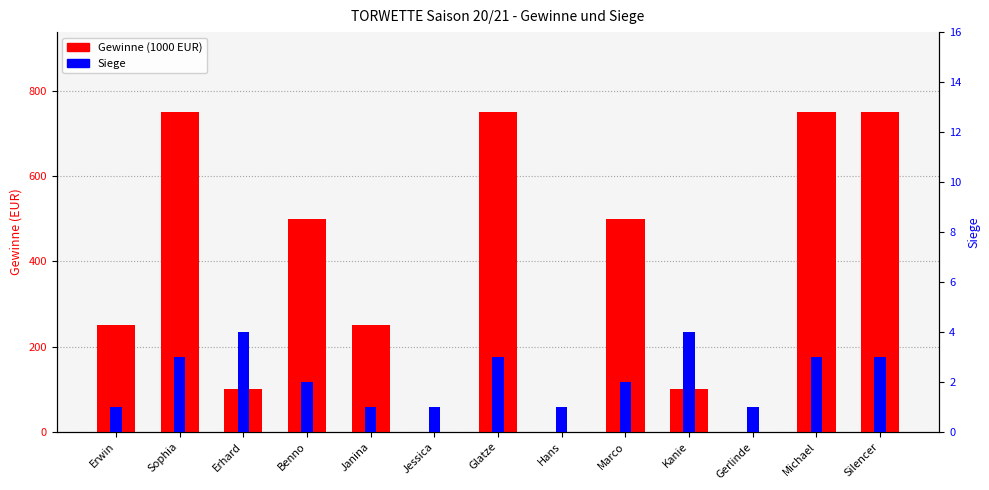

Reading right to left, extract all data points from this chart.

Gewinne (1000 EUR): Silencer=750	Michael=750	Gerlinde=0	Kanie=100	Marco=500	Hans=0	Glatze=750	Jessica=0	Janina=250	Benno=500	Erhard=100	Sophia=750	Erwin=250
Siege: Silencer=3	Michael=3	Gerlinde=1	Kanie=4	Marco=2	Hans=1	Glatze=3	Jessica=1	Janina=1	Benno=2	Erhard=4	Sophia=3	Erwin=1